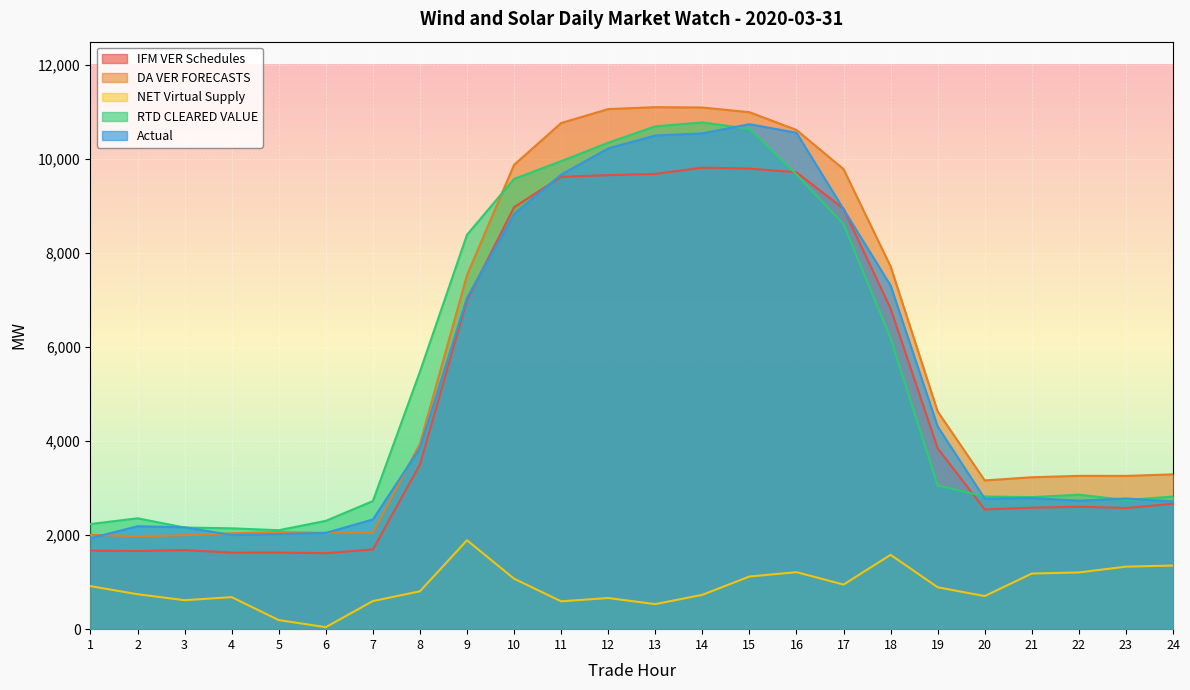

How many data points in DA VER FORECASTS are less than 3943?

12